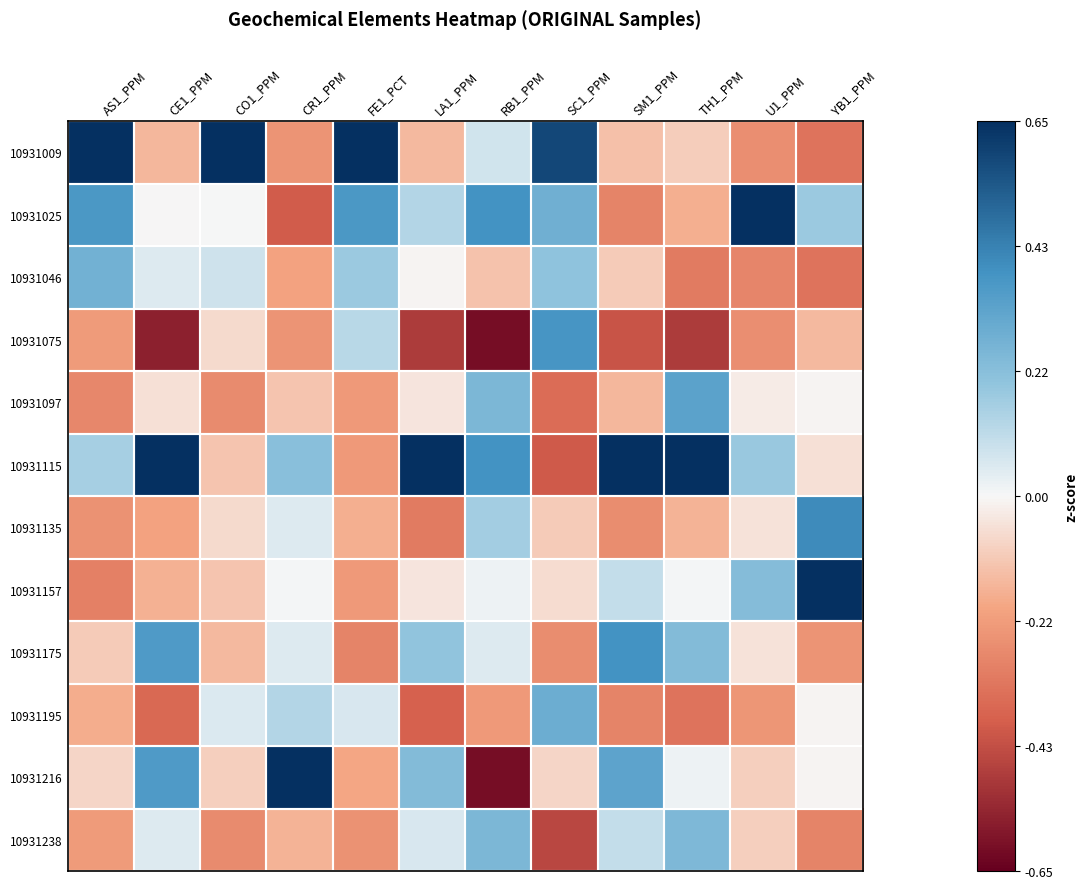

How many categories are shown in the chart?

12